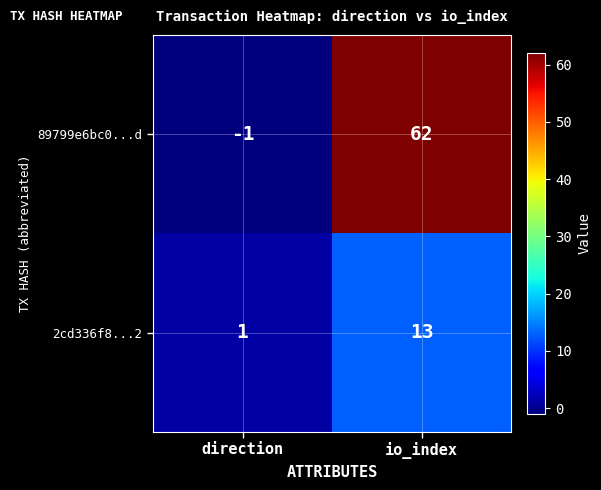

What is the sum of the 89799e6bc0...d values at io_index and direction?

61